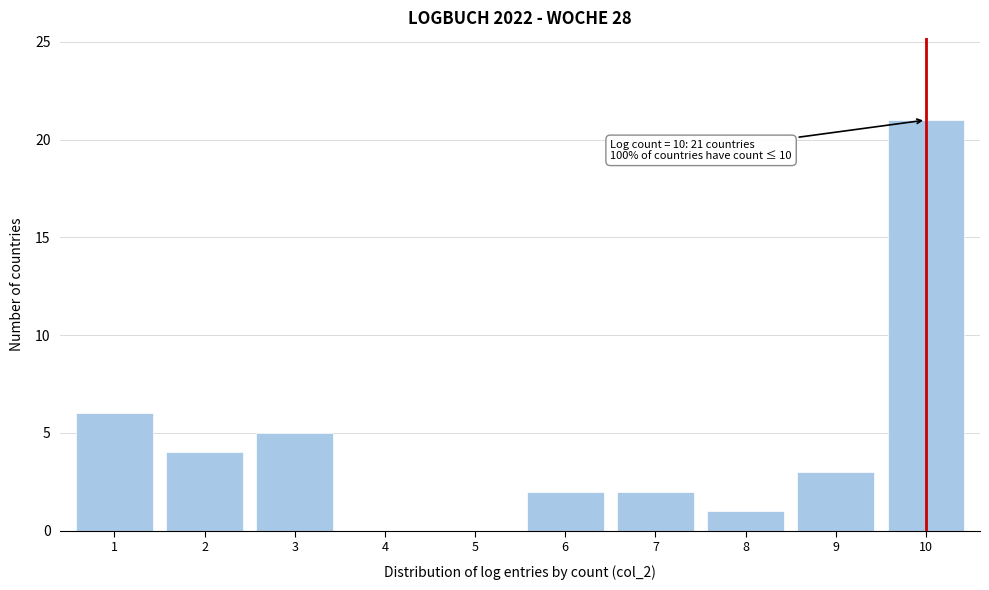

Reading left to right, extract all data points from this chart.

1=6	2=4	3=5	4=0	5=0	6=2	7=2	8=1	9=3	10=21